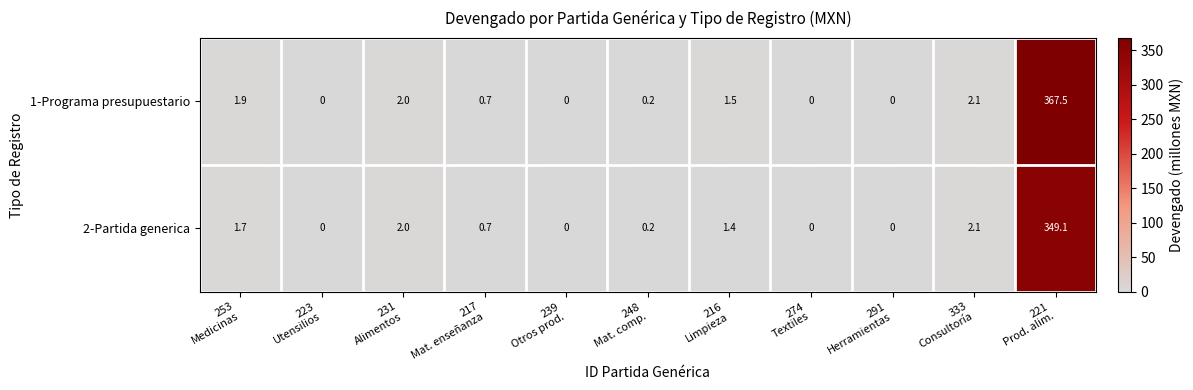

Which series has the largest total across all categories?

1-Programa presupuestario